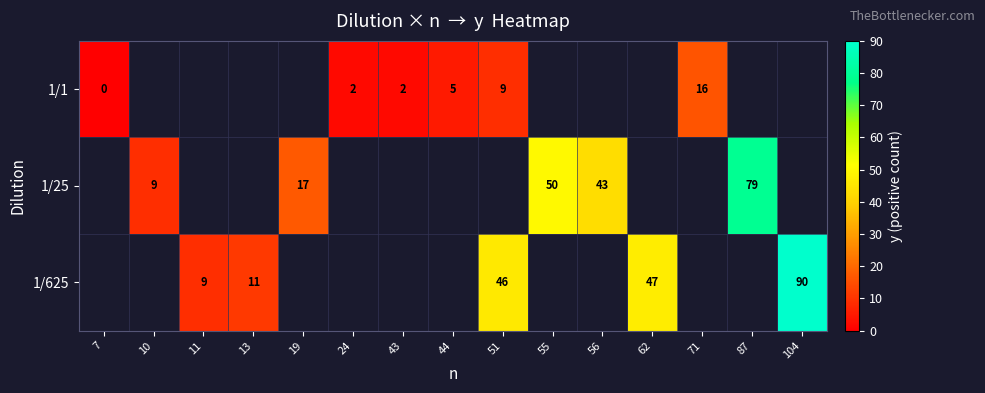

Count the number of categories in the chart.

15